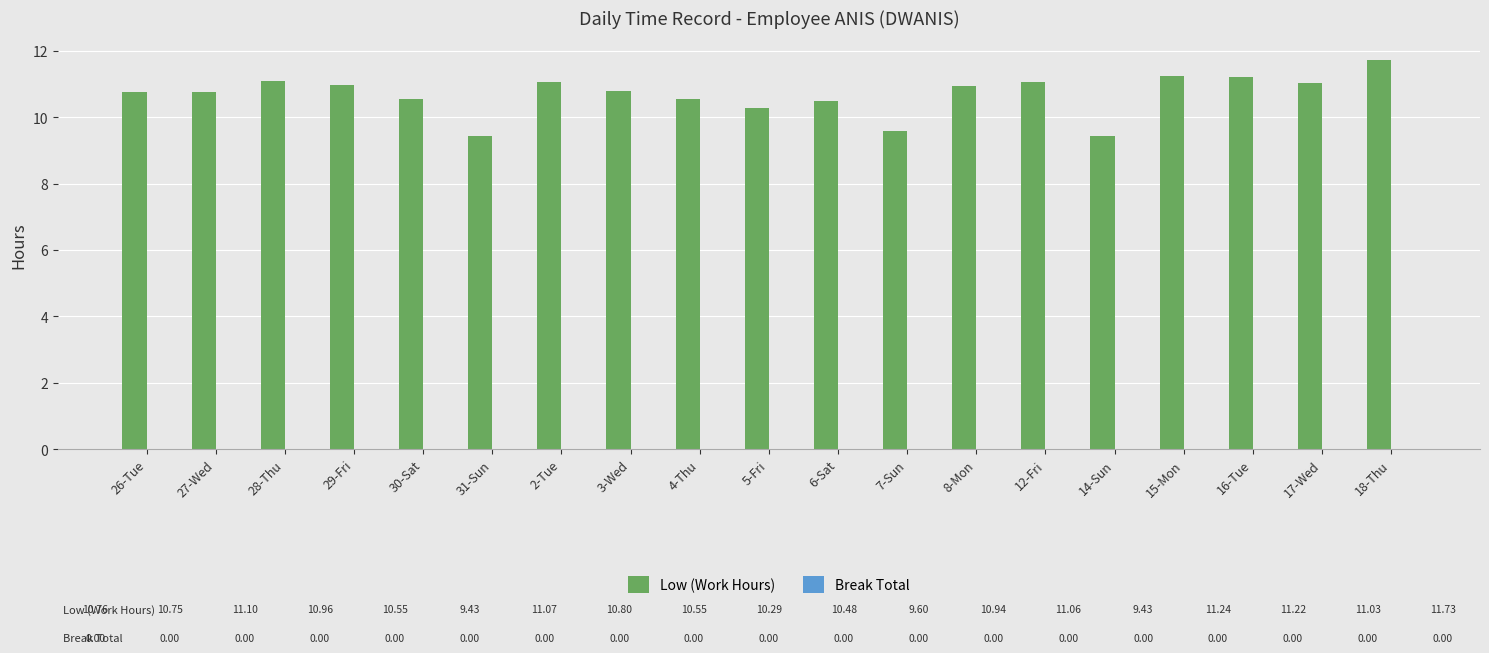

What is the minimum value shown in the chart?

9.4